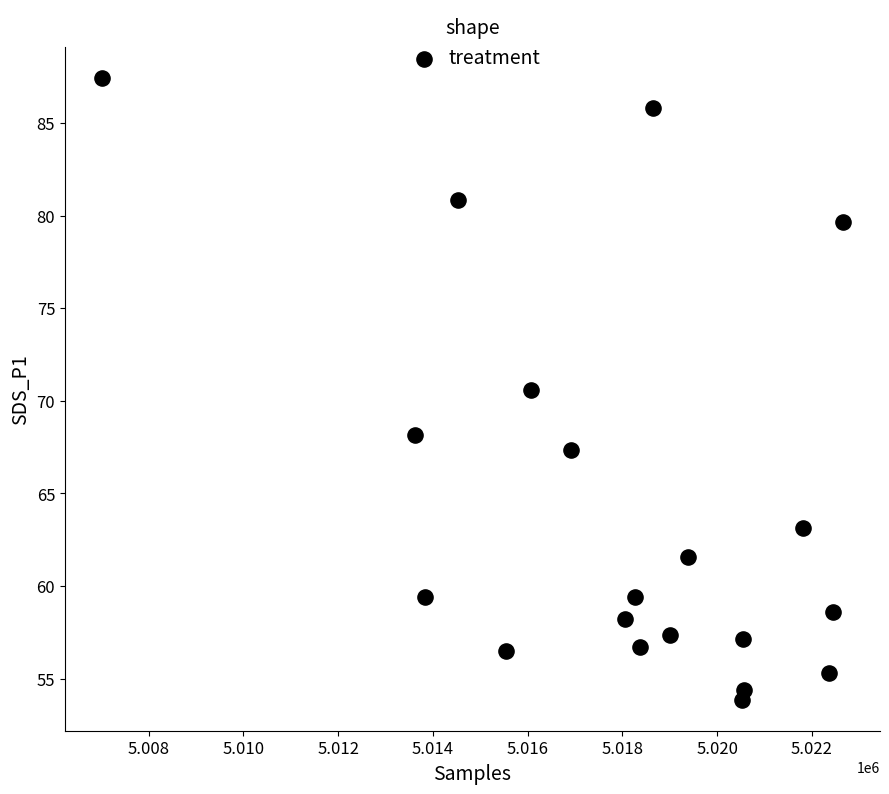

What is the range of X values (max minus min)?

15640.0